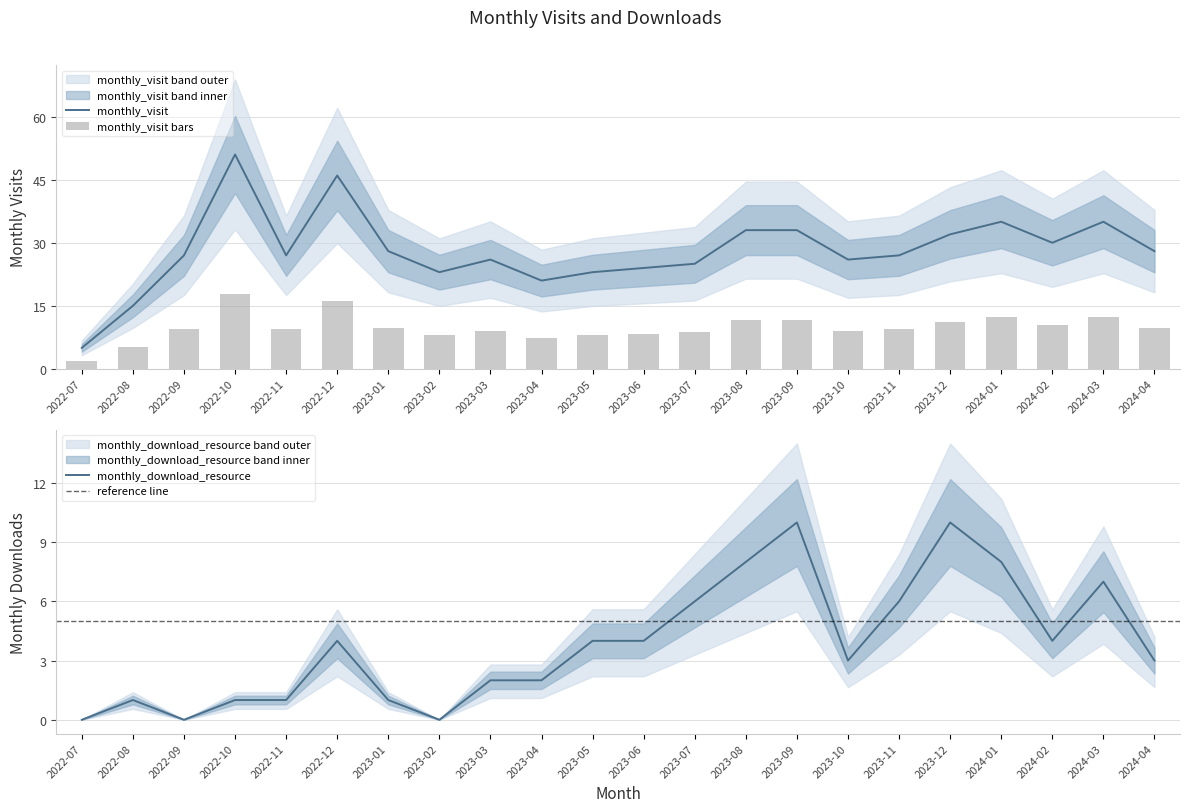

What is the spread (max minus min) of values at 2022-08?

14